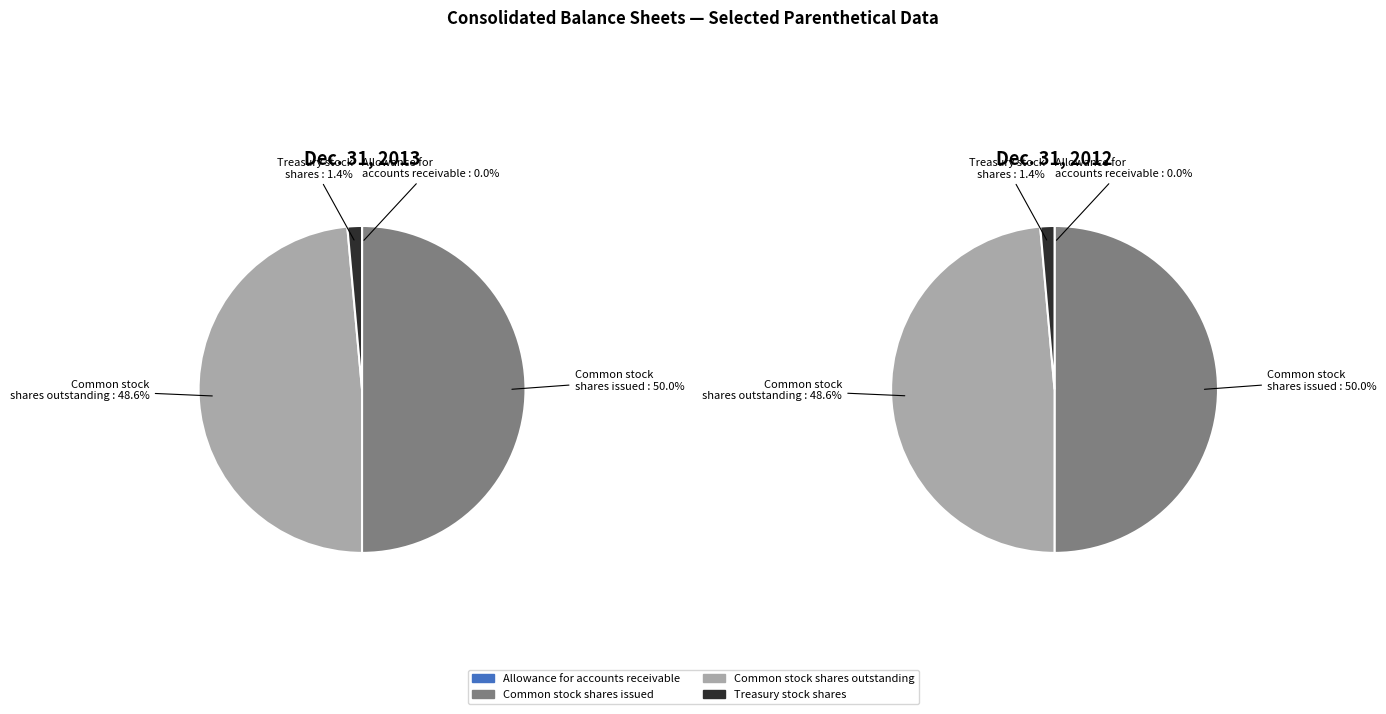

How many segments does this pie chart have?

4